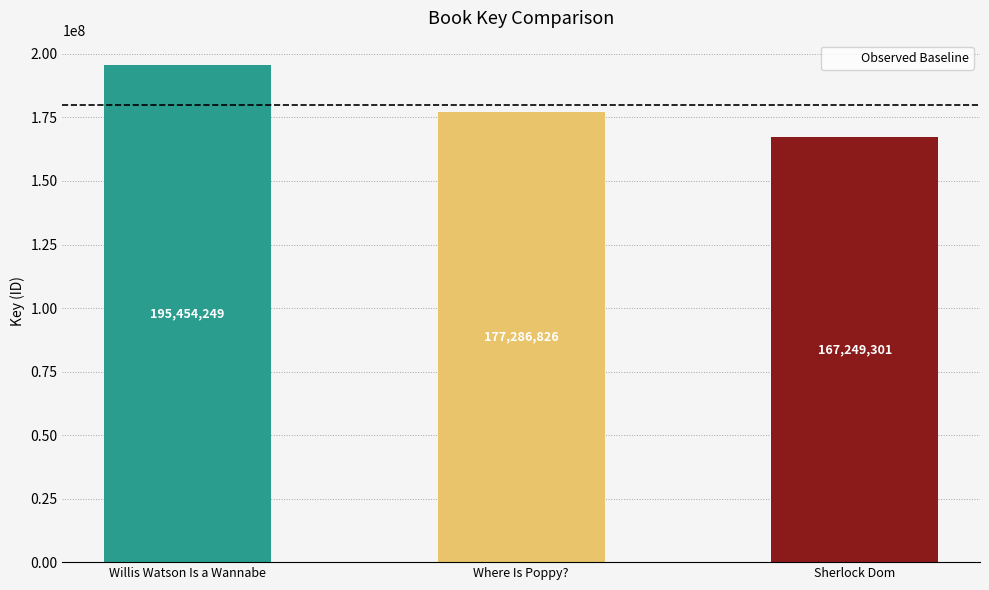

The value at Where Is Poppy? is 177286826. True or false?

True